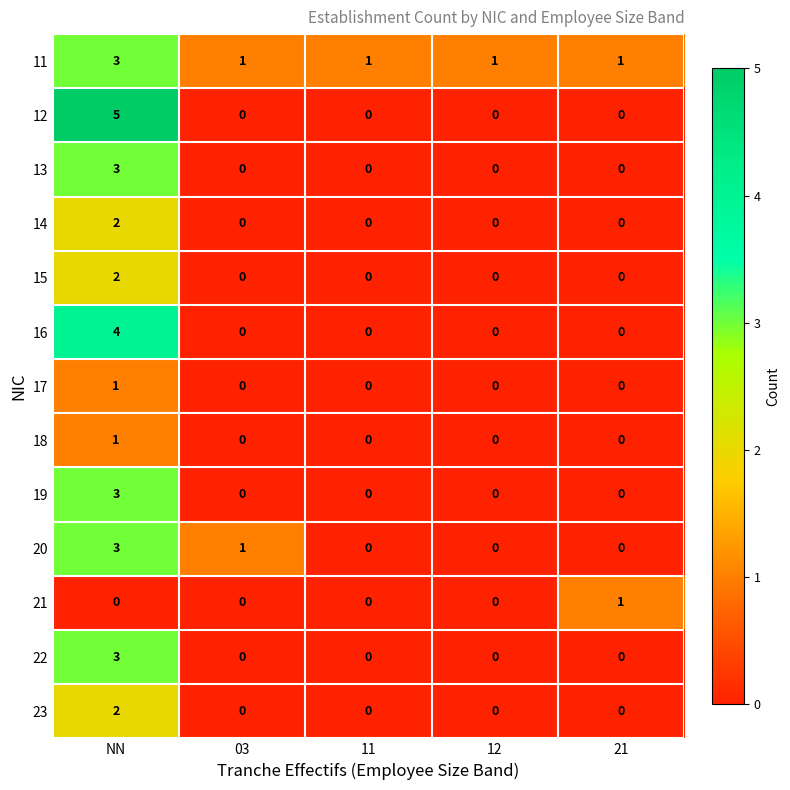

What is the spread (max minus min) of values at 03?

1